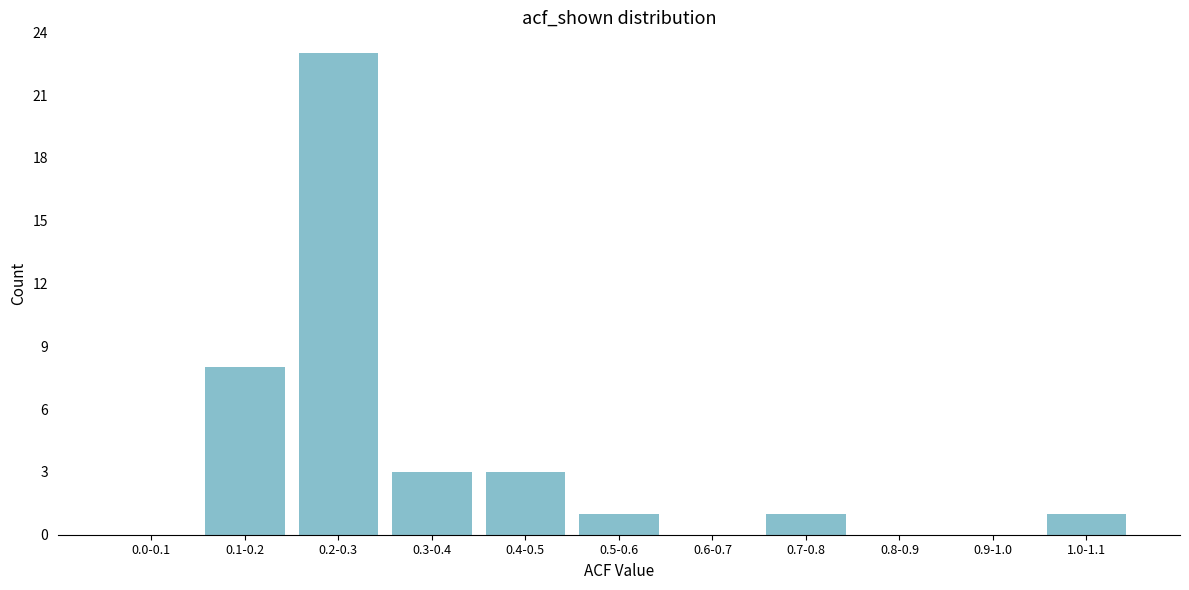

Reading left to right, list all the values displayed in this chart.

0.0-0.1=0	0.1-0.2=8	0.2-0.3=23	0.3-0.4=3	0.4-0.5=3	0.5-0.6=1	0.6-0.7=0	0.7-0.8=1	0.8-0.9=0	0.9-1.0=0	1.0-1.1=1